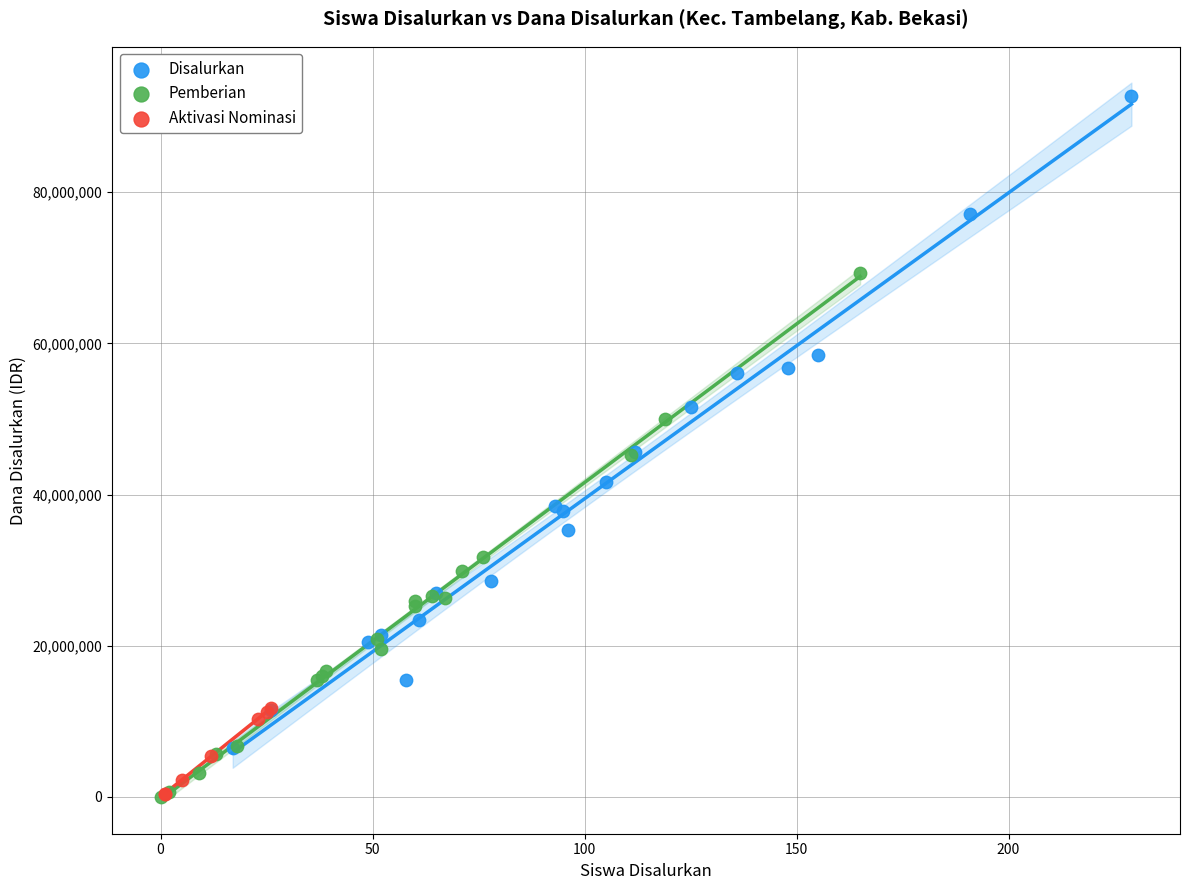

Which series reaches the maximum Y coordinate?

Disalurkan